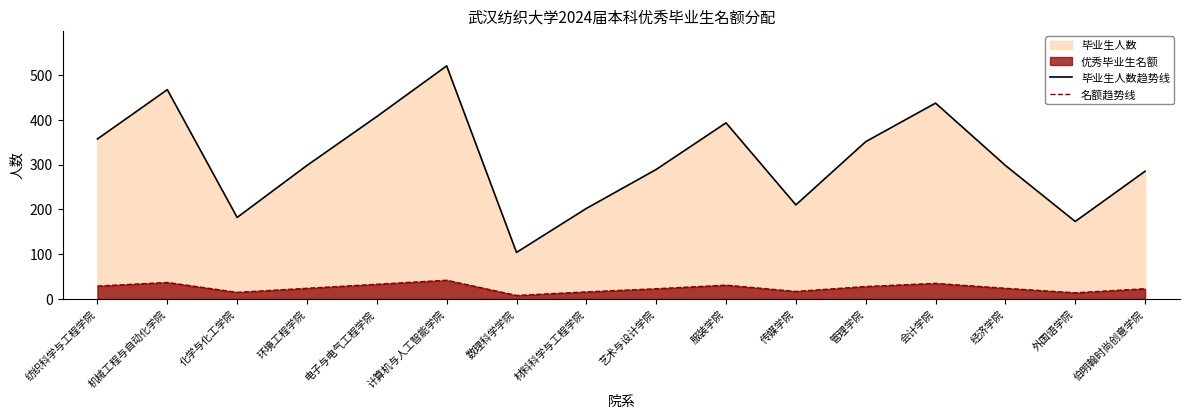

Which series has the widest spread of values?

毕业生人数趋势线